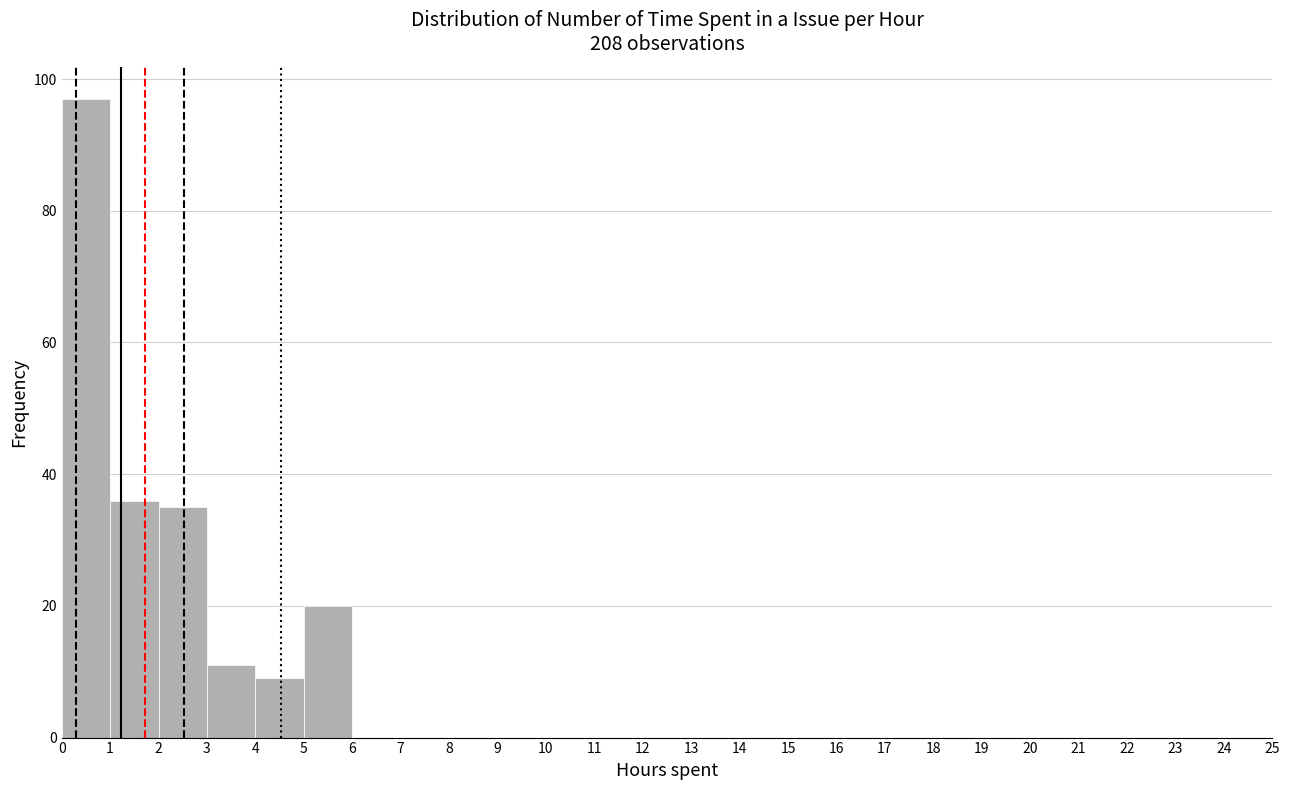

Reading left to right, list every bar in this chart as the range it spans on the x-axis followed by its height. The values are not printed on the chart, so give them approximately, as read against the axis.

0 to 1: 98
1 to 2: 36
2 to 3: 36
3 to 4: 12
4 to 5: 10
5 to 6: 20
6 to 7: 0
7 to 8: 0
8 to 9: 0
9 to 10: 0
10 to 11: 0
11 to 12: 0
12 to 13: 0
13 to 14: 0
14 to 15: 0
15 to 16: 0
16 to 17: 0
17 to 18: 0
18 to 19: 0
19 to 20: 0
20 to 21: 0
21 to 22: 0
22 to 23: 0
23 to 24: 0
24 to 25: 0